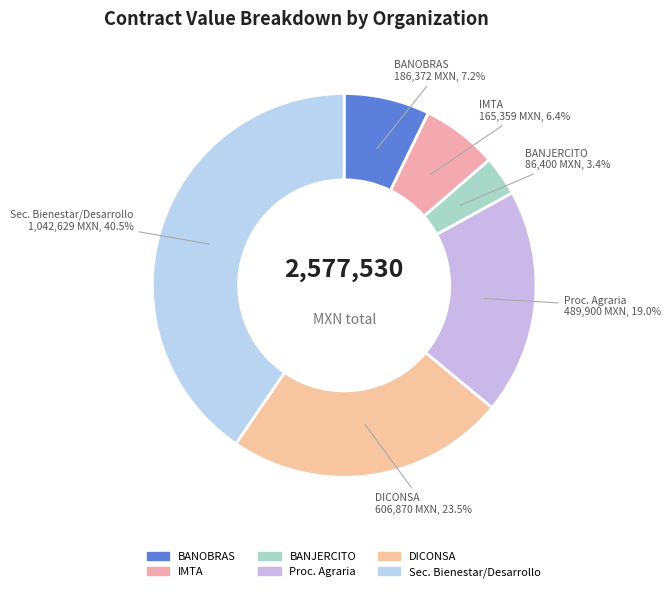

Count the number of slices in the pie.

6